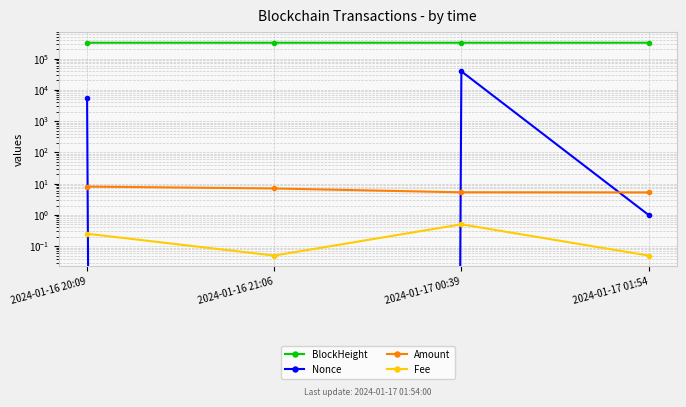

Reading right to left, transcribe all the data shown in this chart.

BlockHeight: 322414.0	322398.0	322359.0	322343.0
Nonce: 1.0	39262.0	0.0	5313.0
Amount: 5.2	5.3	7.0	8.1
Fee: 0.1	0.5	0.1	0.2